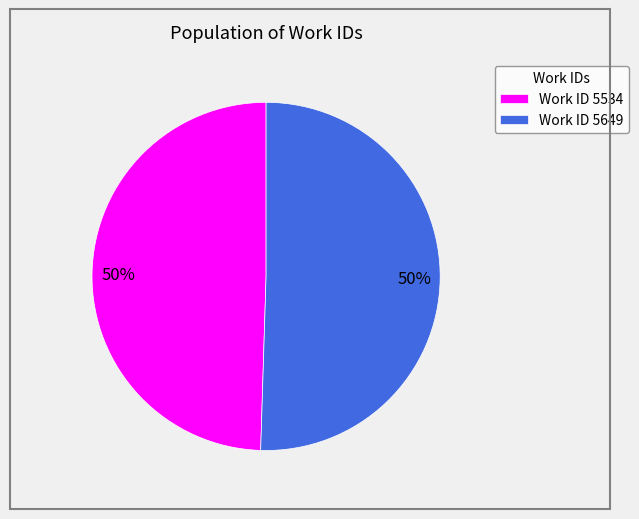

To the nearest percent, what portion does Work ID 5534 represent?

50%